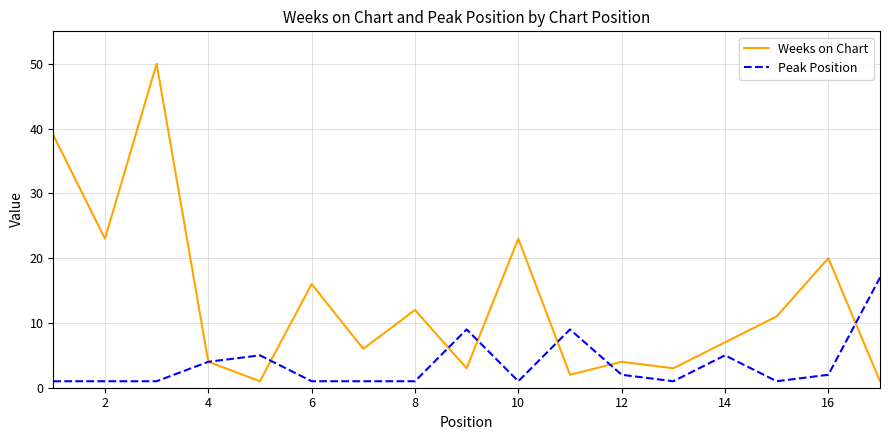

What are all the series names shown in the legend?

Weeks on Chart, Peak Position